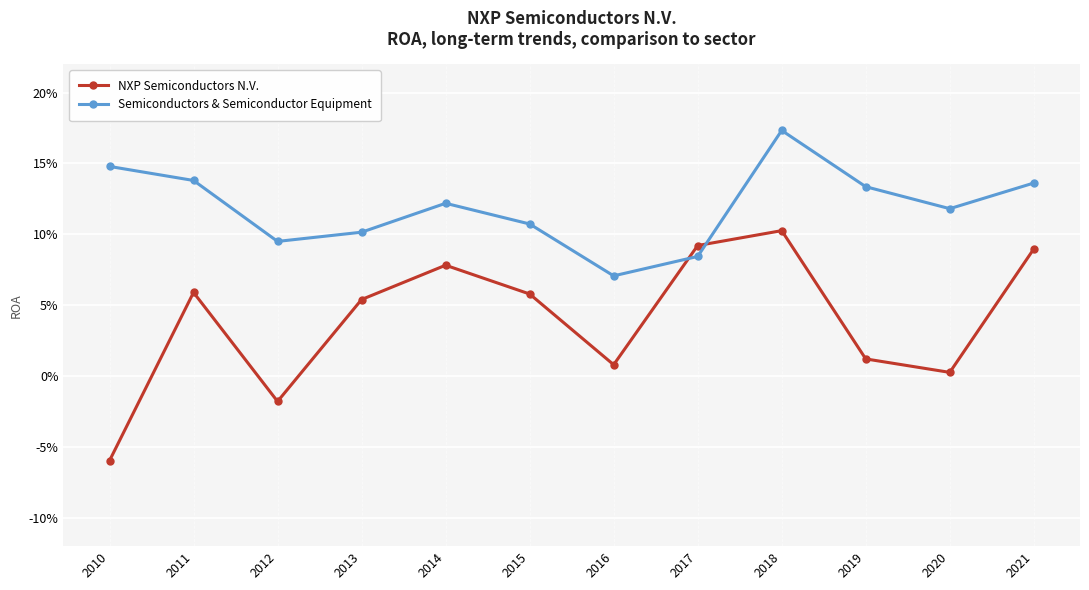

Where does the NXP Semiconductors N.V. series first go above 0?

2011